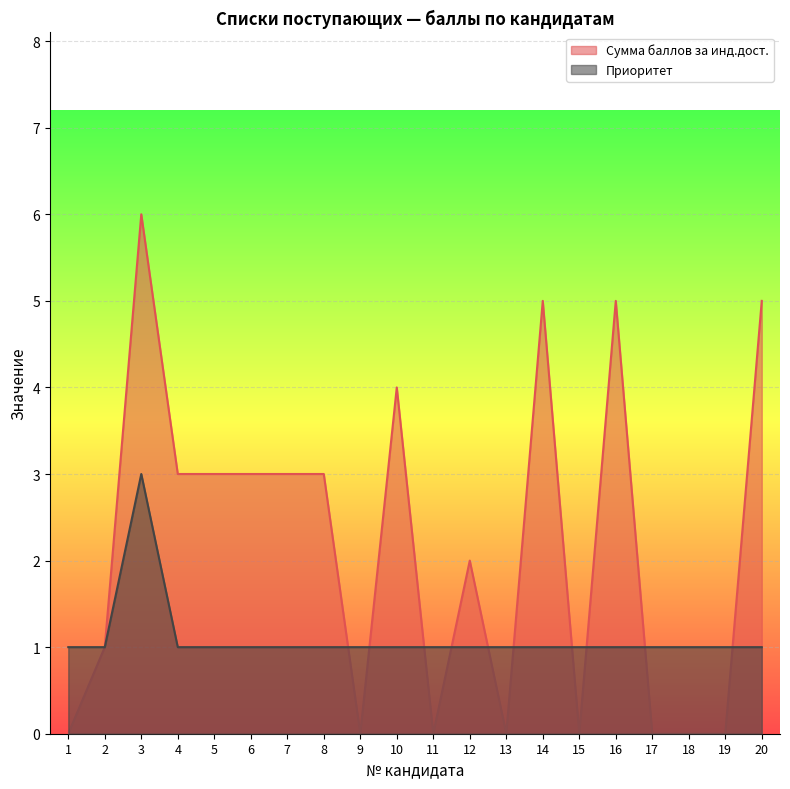

What is the spread (max minus min) of values at 1?

1